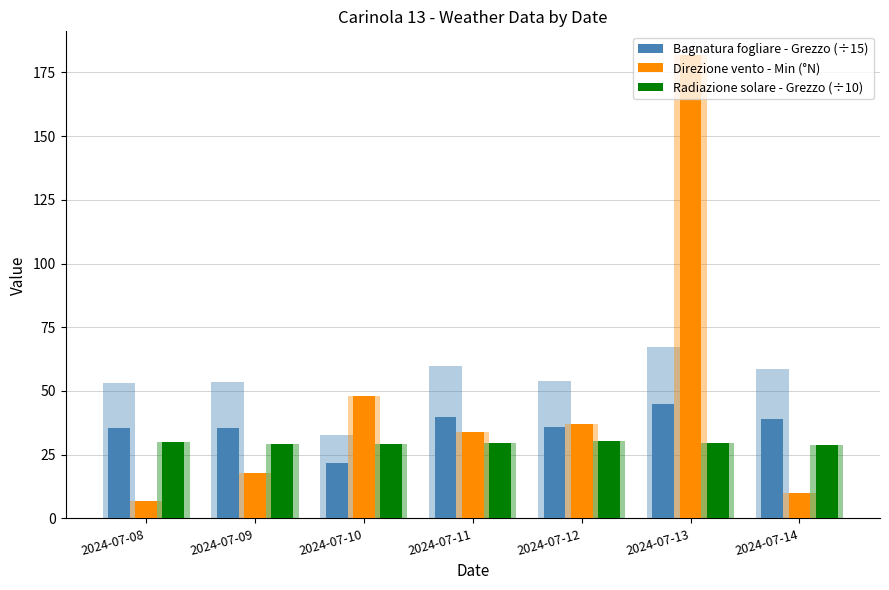

What is the value of the Radiazione solare - Grezzo (÷10) bar at the 1st from the left?

30.0